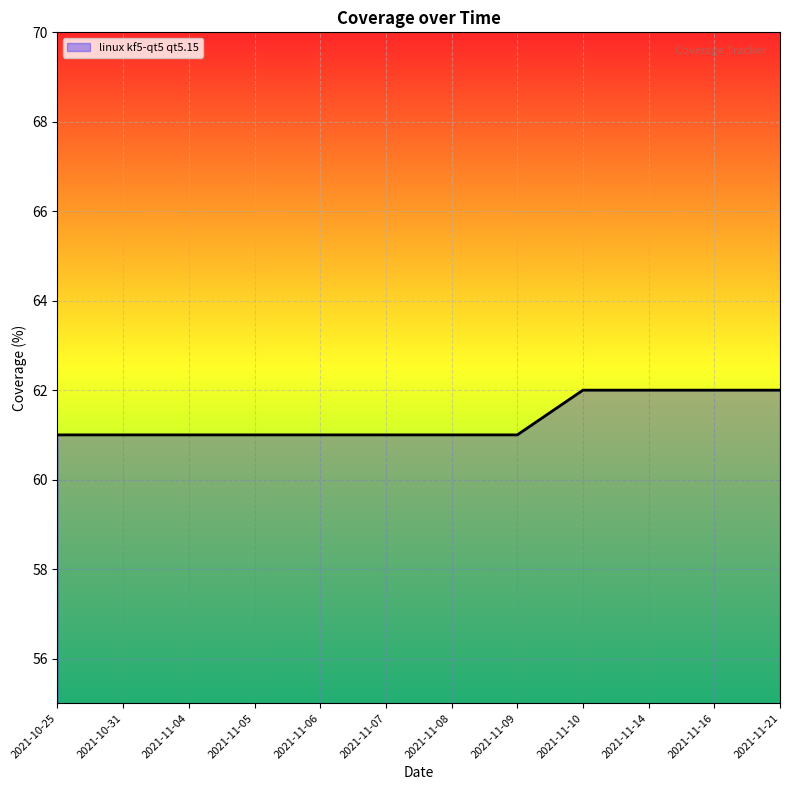

Reading left to right, what are all the values shown in this chart?

2021-10-25=61	2021-10-31=61	2021-11-04=61	2021-11-05=61	2021-11-06=61	2021-11-07=61	2021-11-08=61	2021-11-09=61	2021-11-10=62	2021-11-14=62	2021-11-16=62	2021-11-21=62